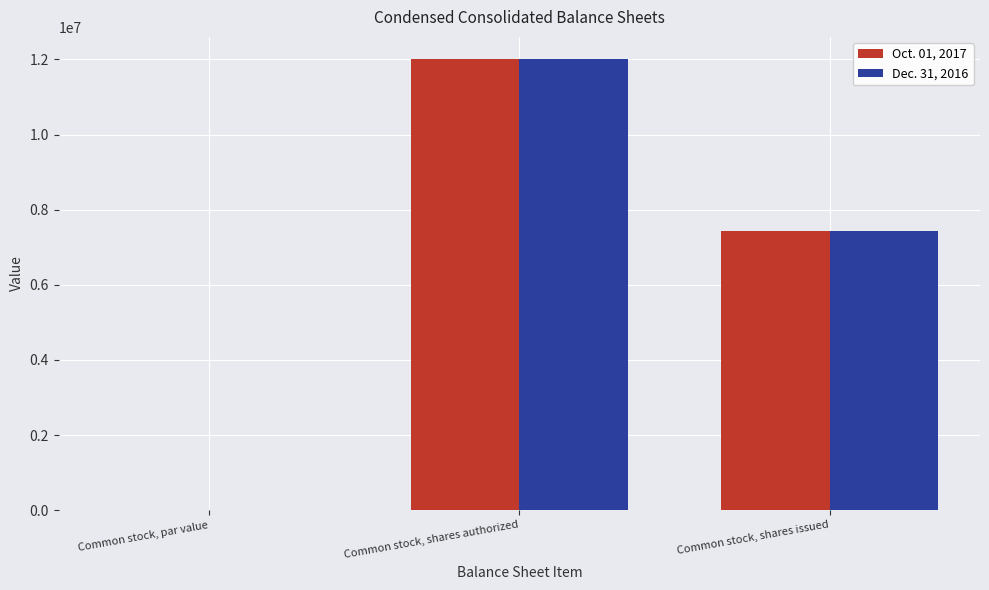

Which category has the highest value across all series?

Common stock, shares authorized